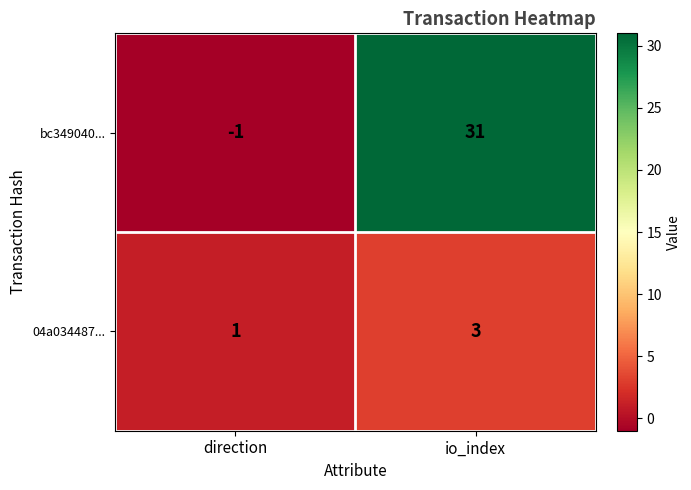

Rank the series by their maximum value, from highest to lowest.

bc349040..., 04a034487...